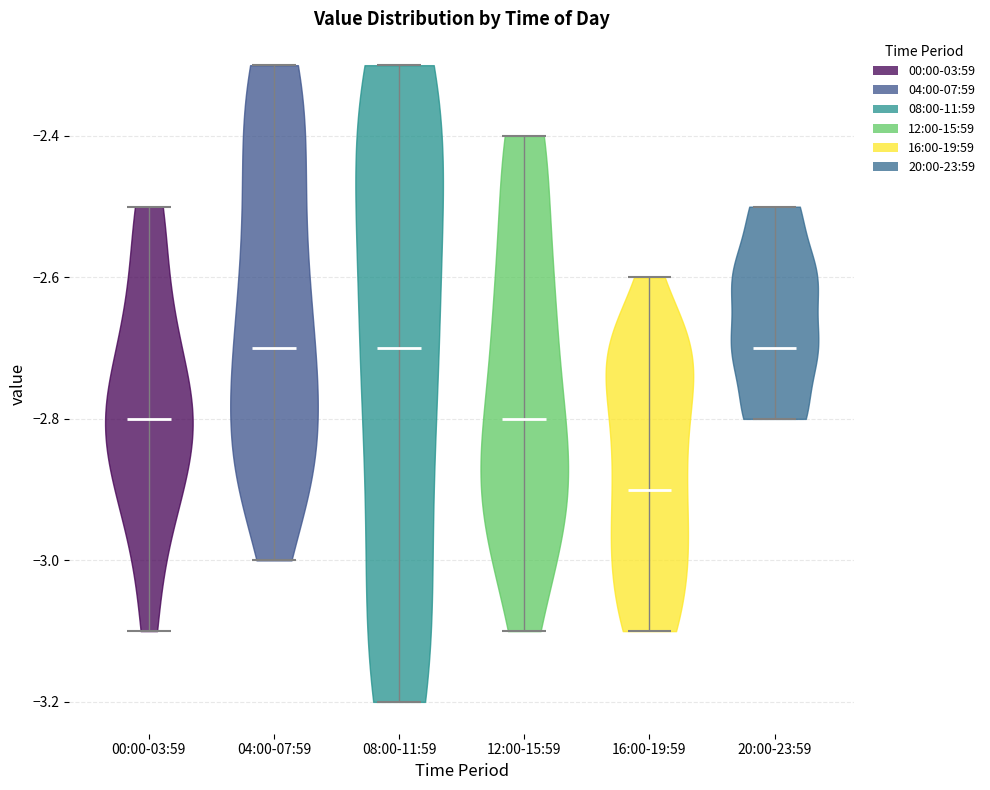

Where does the median line of the violin for 08:00-11:59 sit on the y-axis? The values are not printed on the chart, so give them approximately, as read against the axis.

-2.7